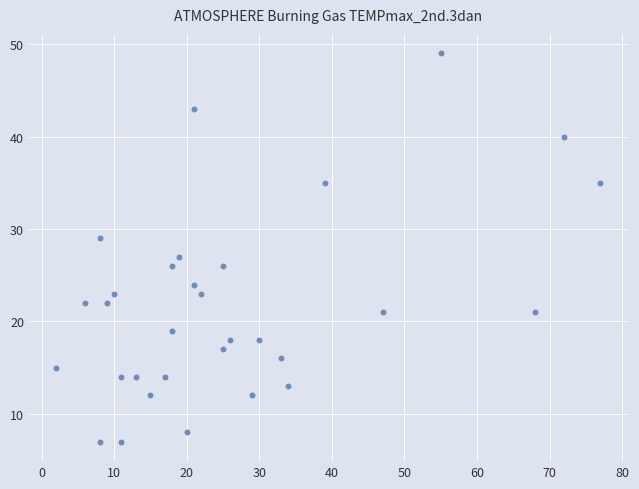

What is the range of Y values (max minus min)?

42